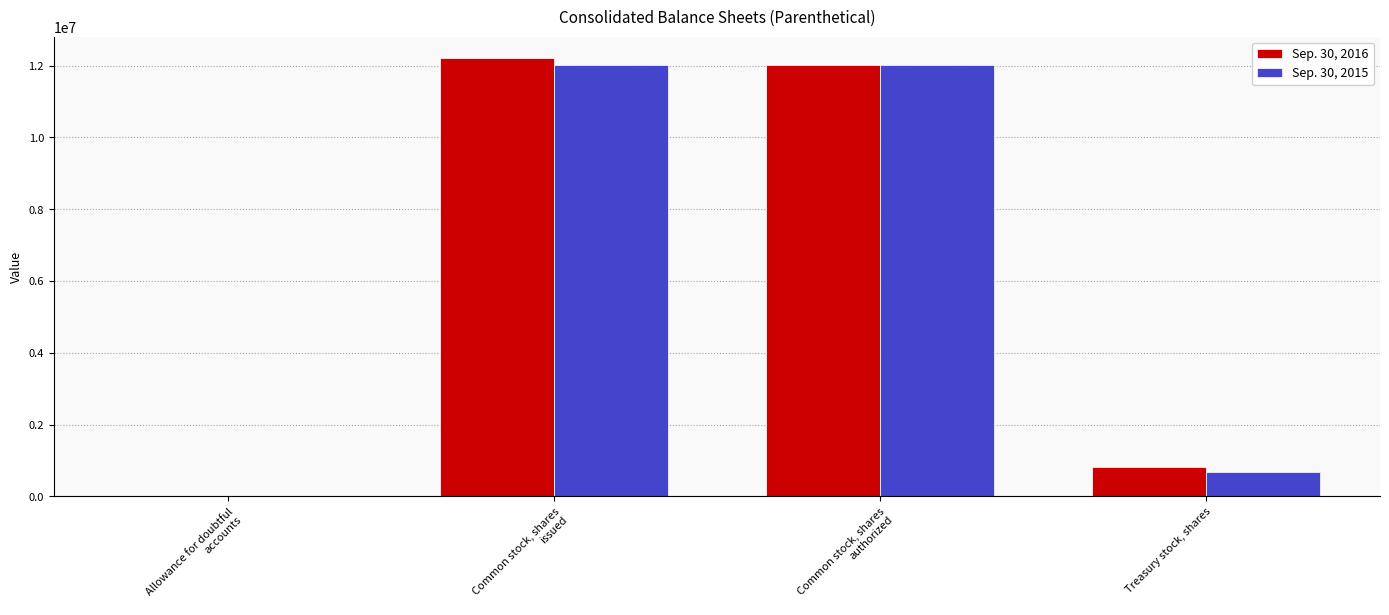

Is it true that Sep. 30, 2016 equals 806018 at Treasury stock, shares?

True